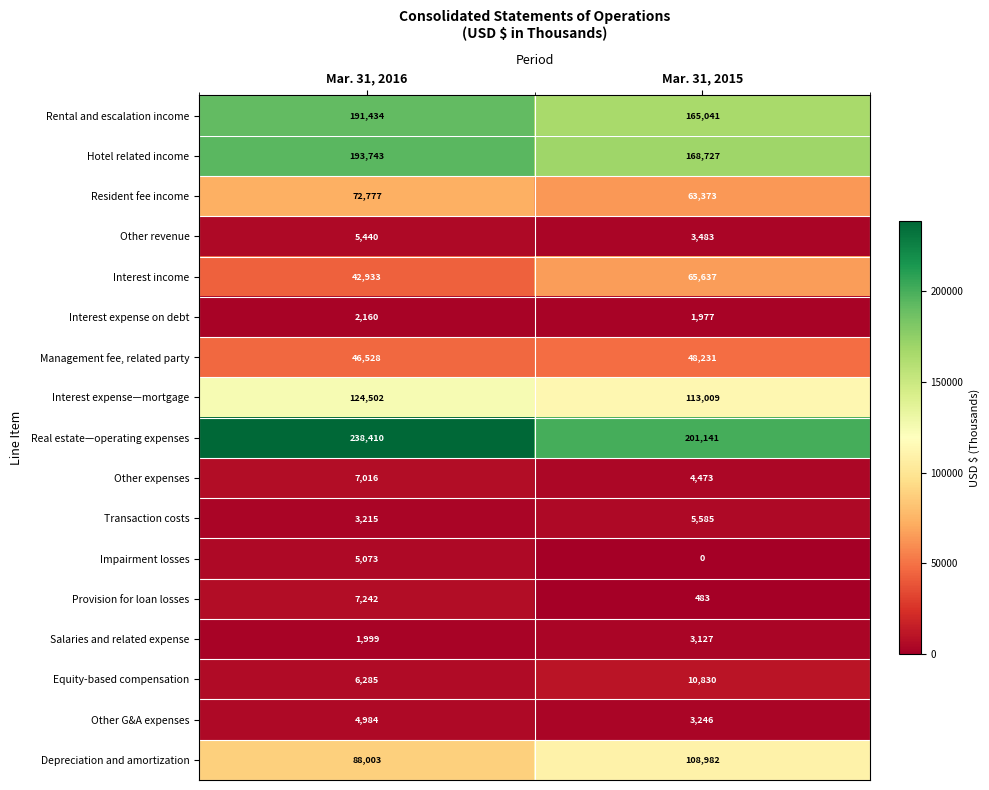

List the series in order of their peak value, lowest first.

Interest expense on debt, Salaries and related expense, Other G&A expenses, Impairment losses, Other revenue, Transaction costs, Other expenses, Provision for loan losses, Equity-based compensation, Management fee, related party, Interest income, Resident fee income, Depreciation and amortization, Interest expense—mortgage, Rental and escalation income, Hotel related income, Real estate—operating expenses